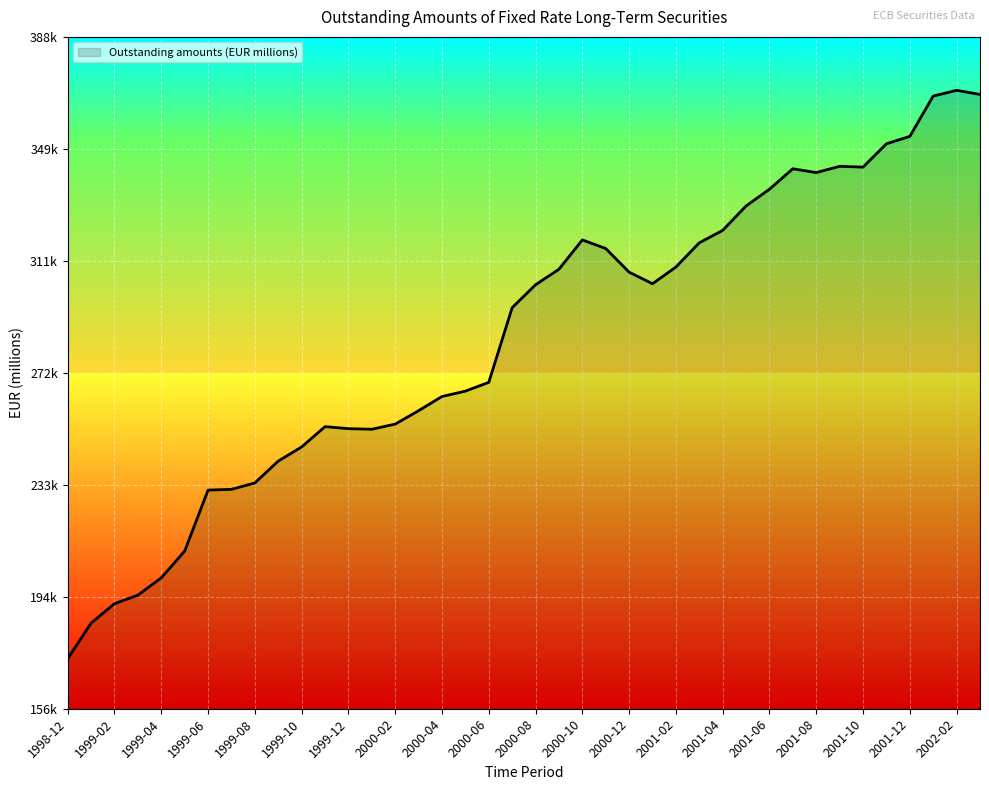

Does the chart display data point markers on the line(s)?

No